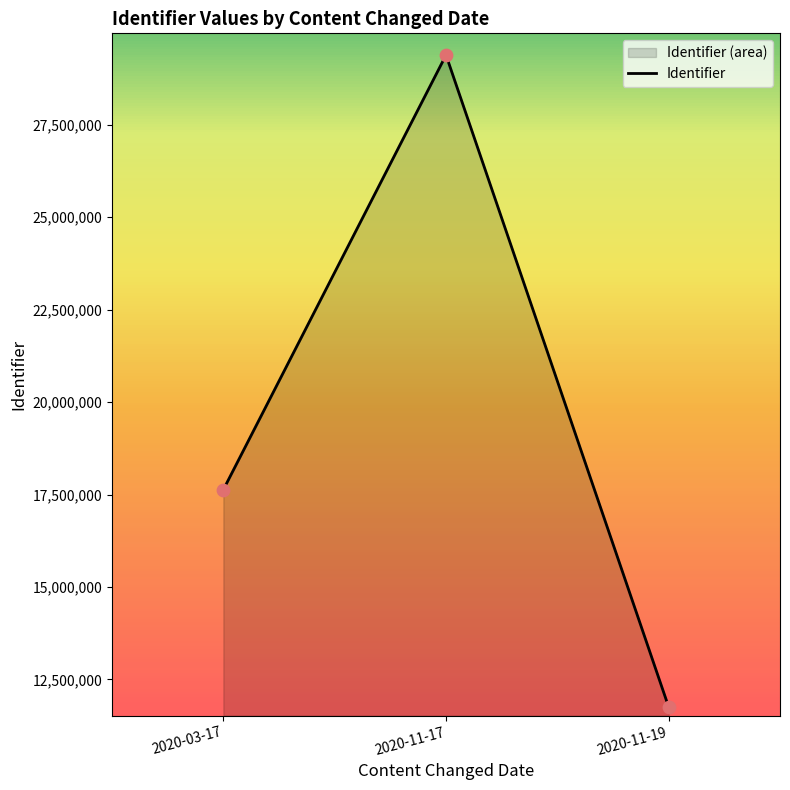

Approximately how many times larger is the value at 2020-03-17 compared to 2020-11-19?

1.5